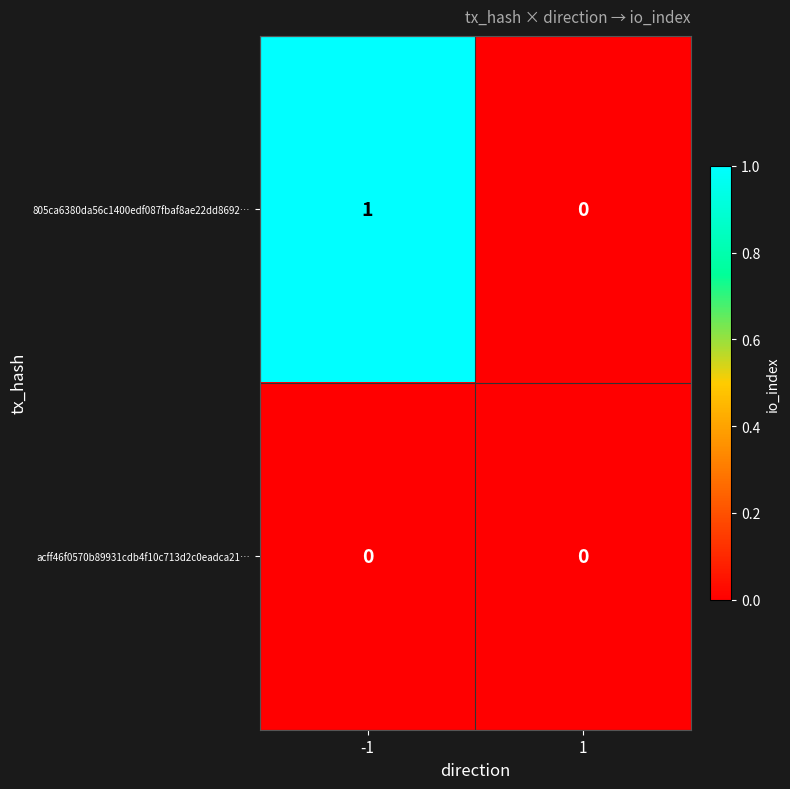

List the series in order of their peak value, highest first.

805ca6380da56c1400edf087fbaf8ae22dd8692…, acff46f0570b89931cdb4f10c713d2c0eadca21…